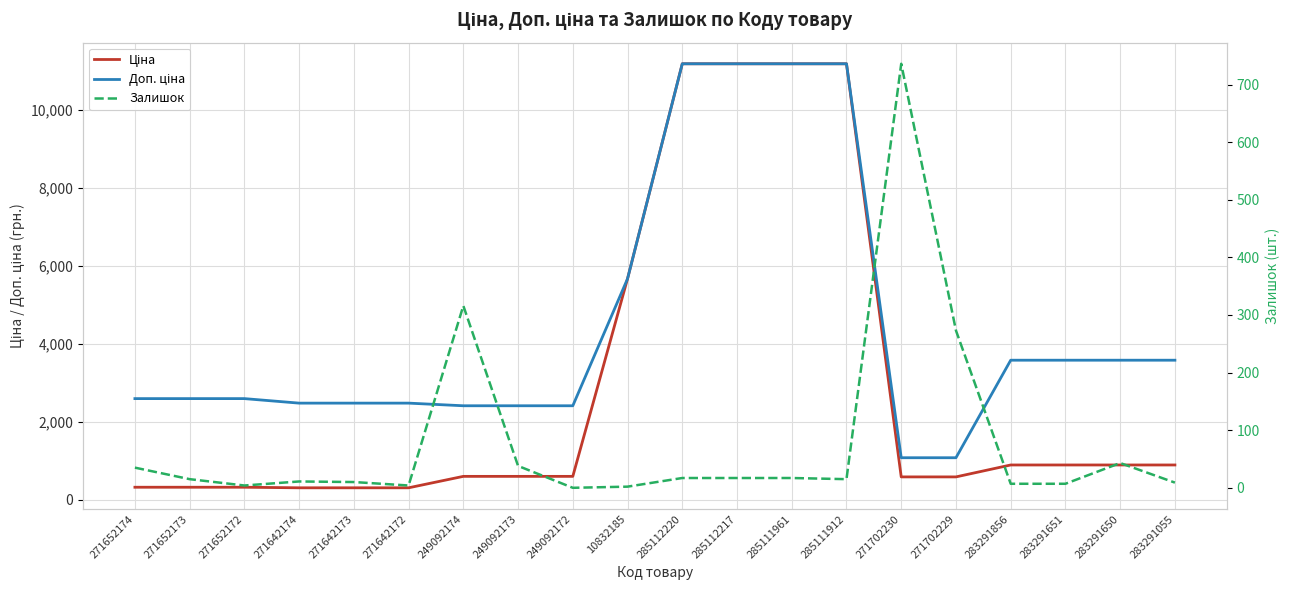

What is the highest value of the Ціна series?

11188.2